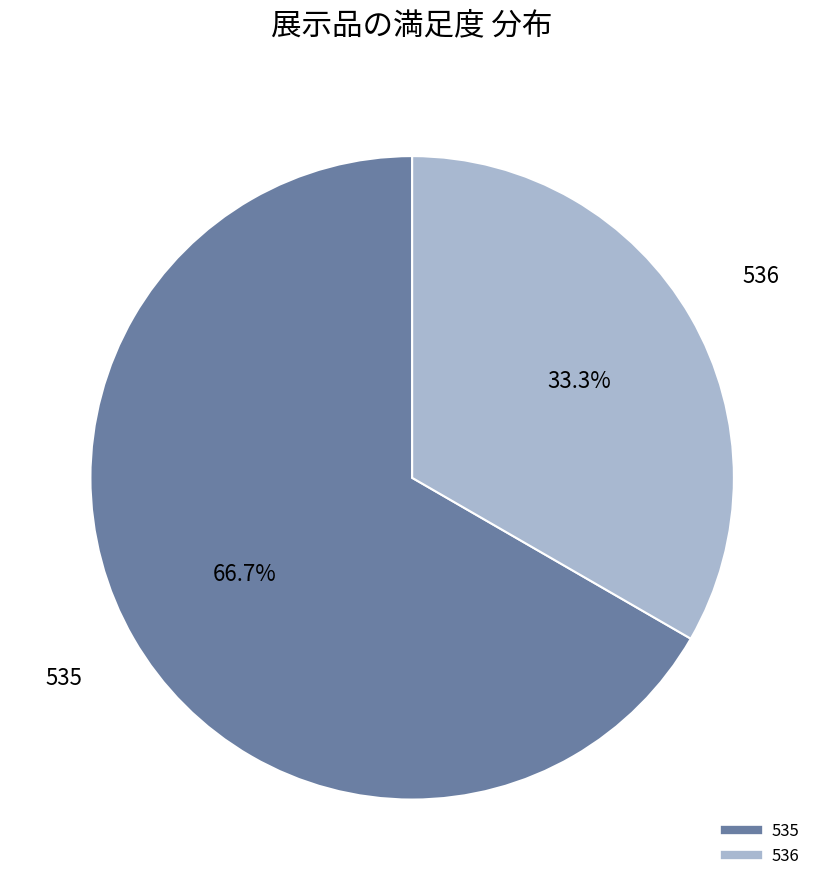

Rank the categories by value from lowest to highest.

536, 535